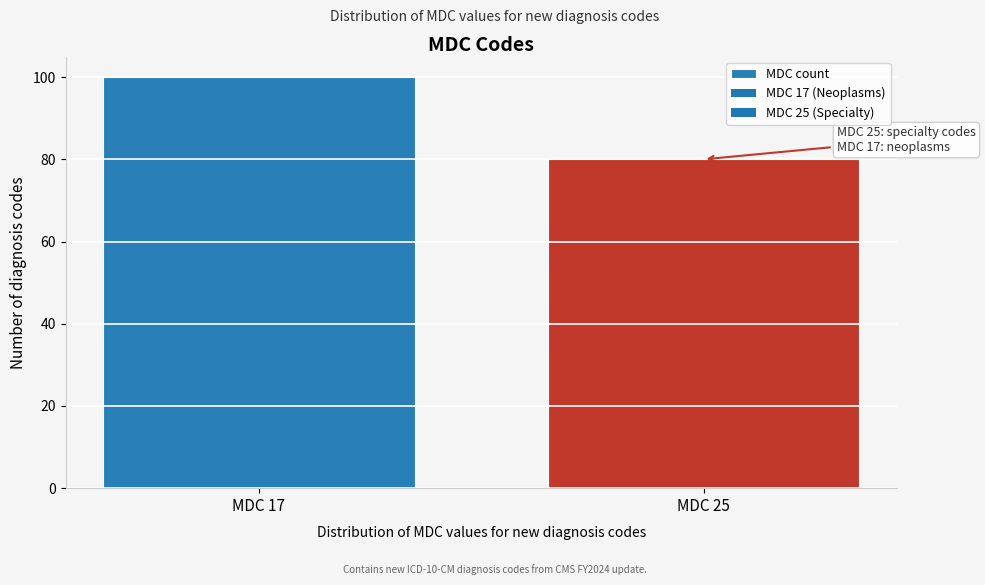

Reading right to left, list all the values displayed in this chart.

80	100